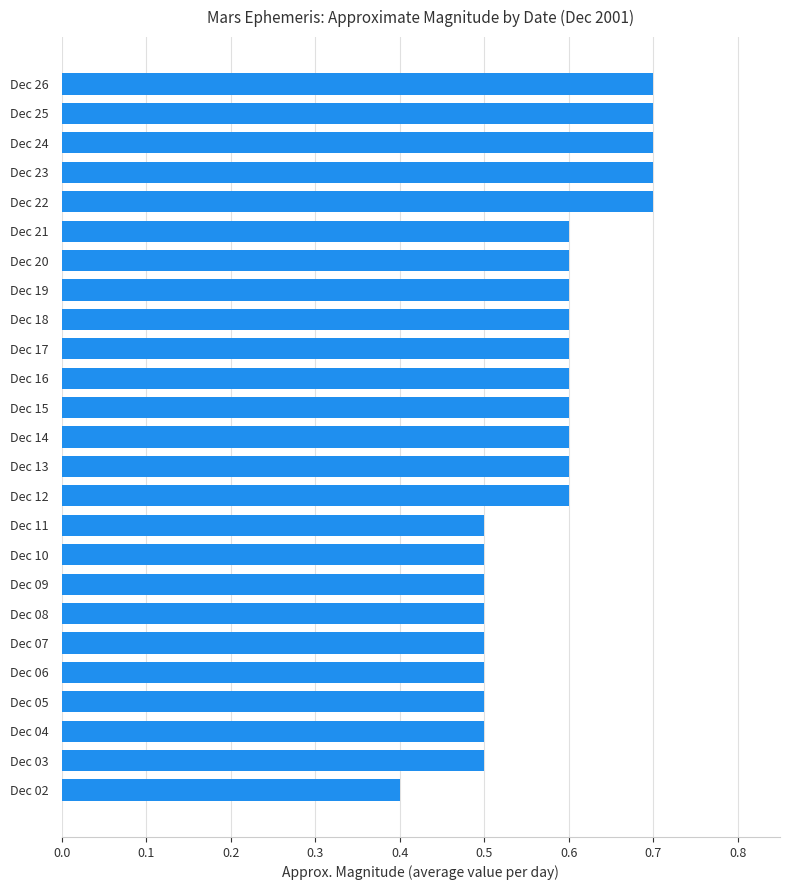

Count the values in the range 0 to 1.

25